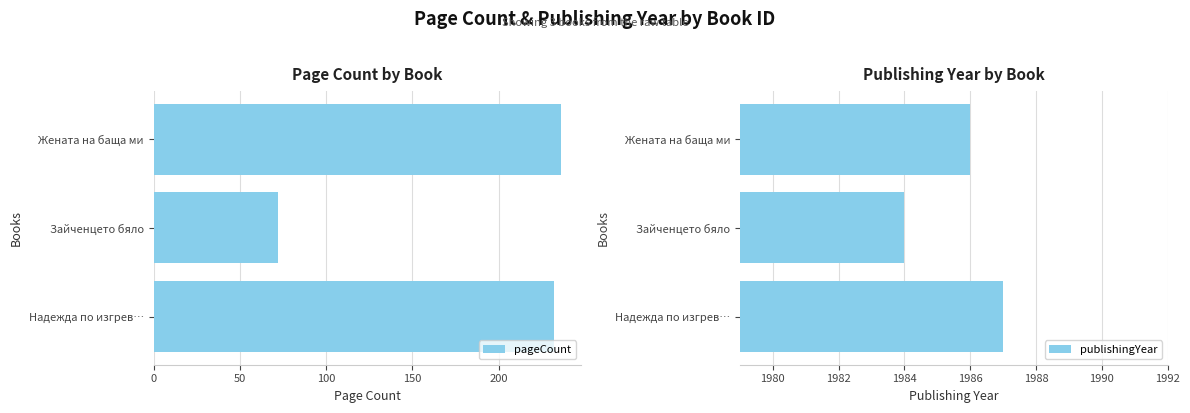

How many data points in pageCount are less than 232?

1